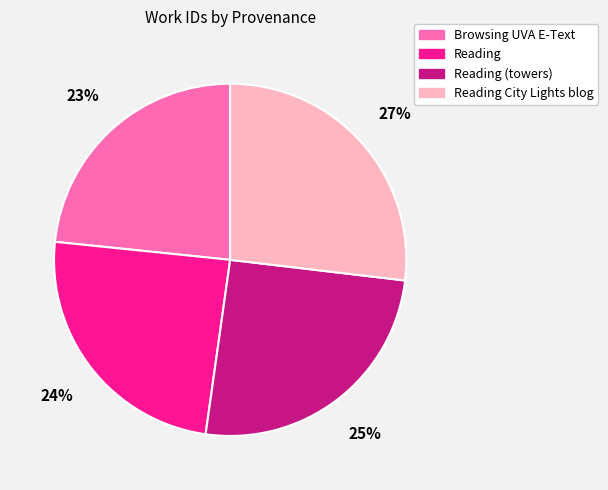

To the nearest percent, what is the difference between the largest and smallest slice percentages?

4%